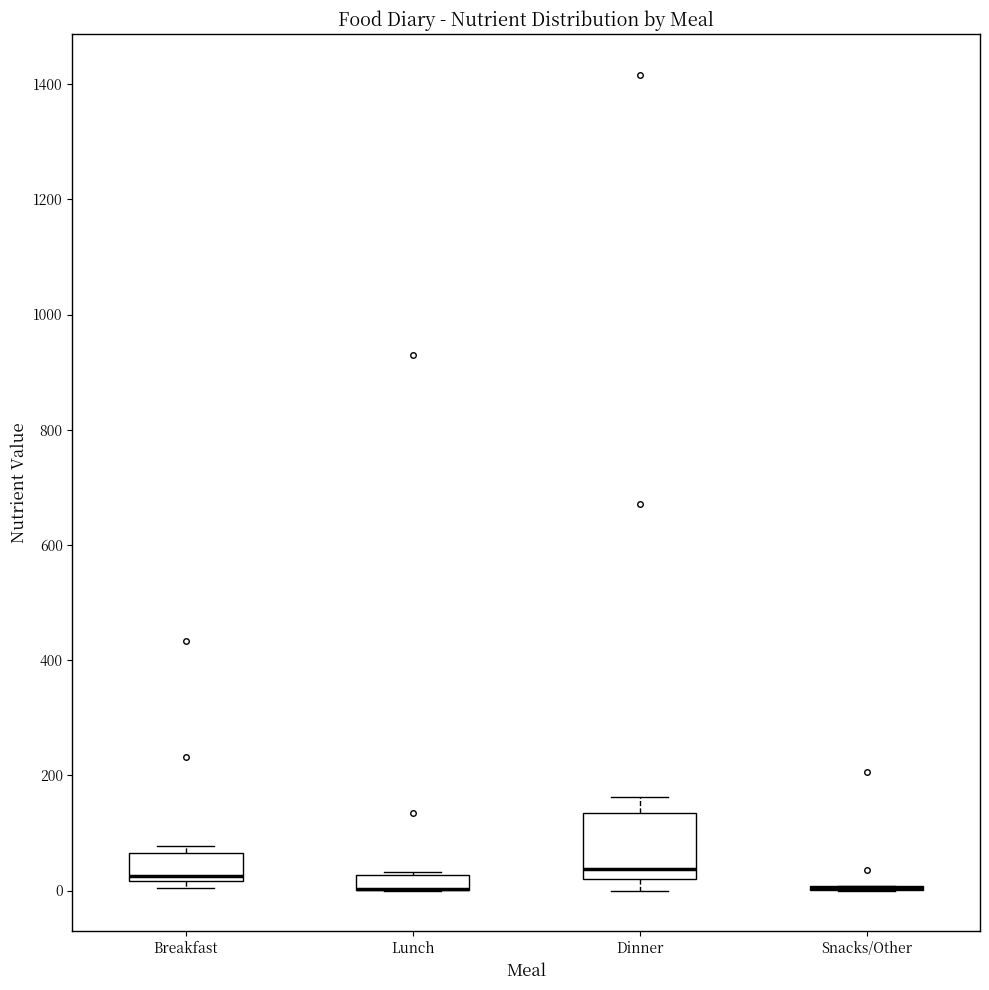

Where is the upper edge of the box for Lunch on the y-axis? The values are not printed on the chart, so give them approximately, as read against the axis.

20